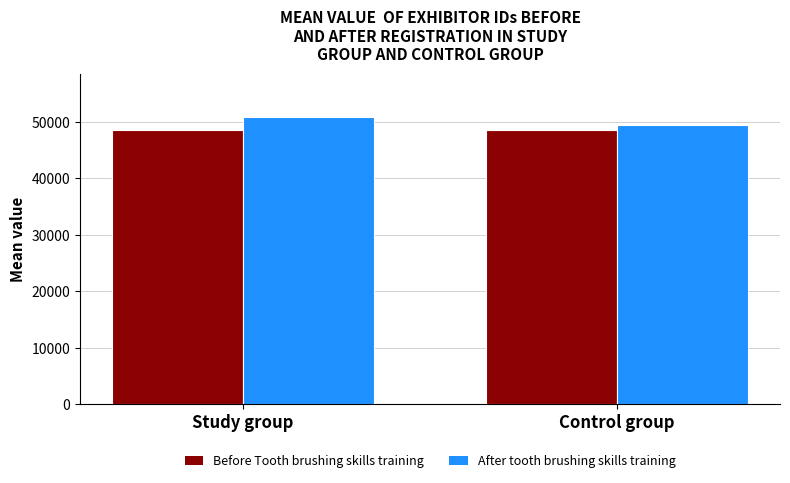

The After tooth brushing skills training series shows 33458.9 at Control group. True or false?

False